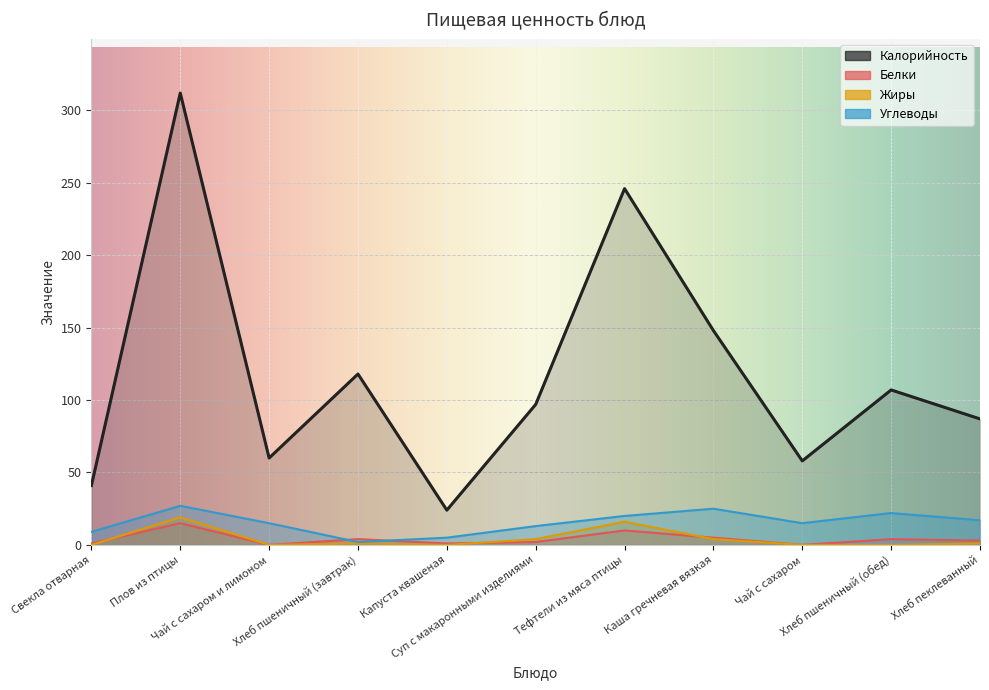

In Жиры, how many points are higher than both neighbors (excluding endpoints)?

3